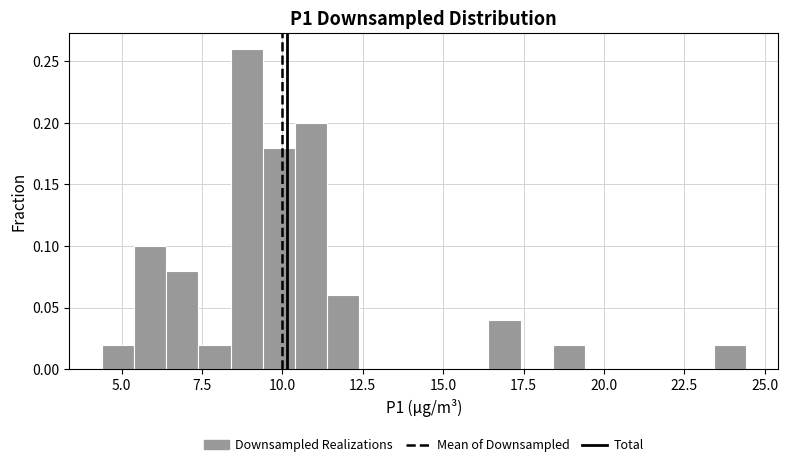

Read against the x-axis, roughly where is the centre of the tallest bar?

9.0